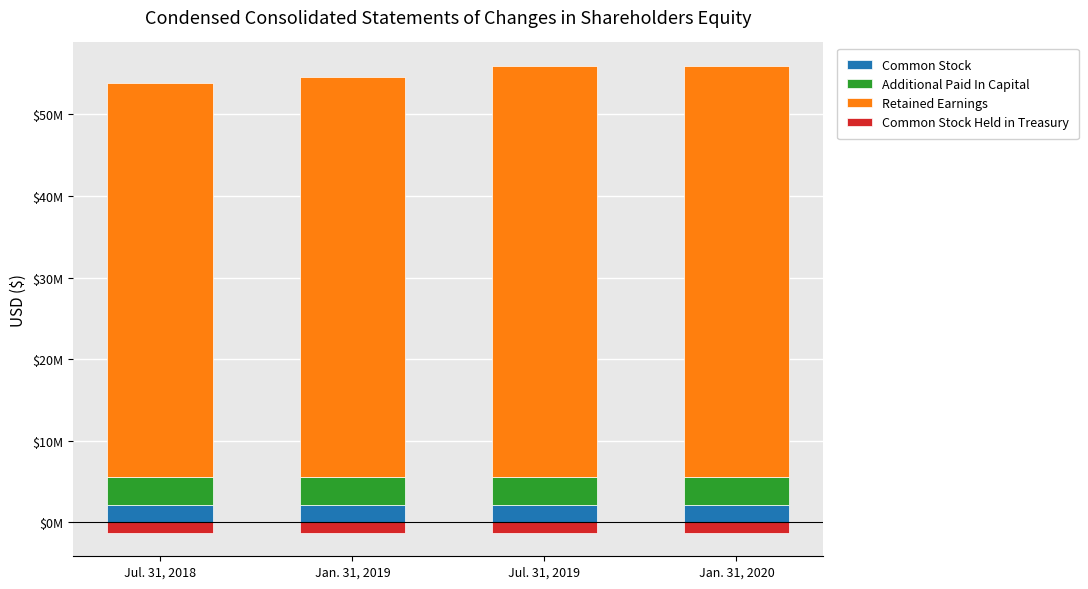

The Common Stock Held in Treasury series shows -886924 at Jan. 31, 2020. True or false?

False